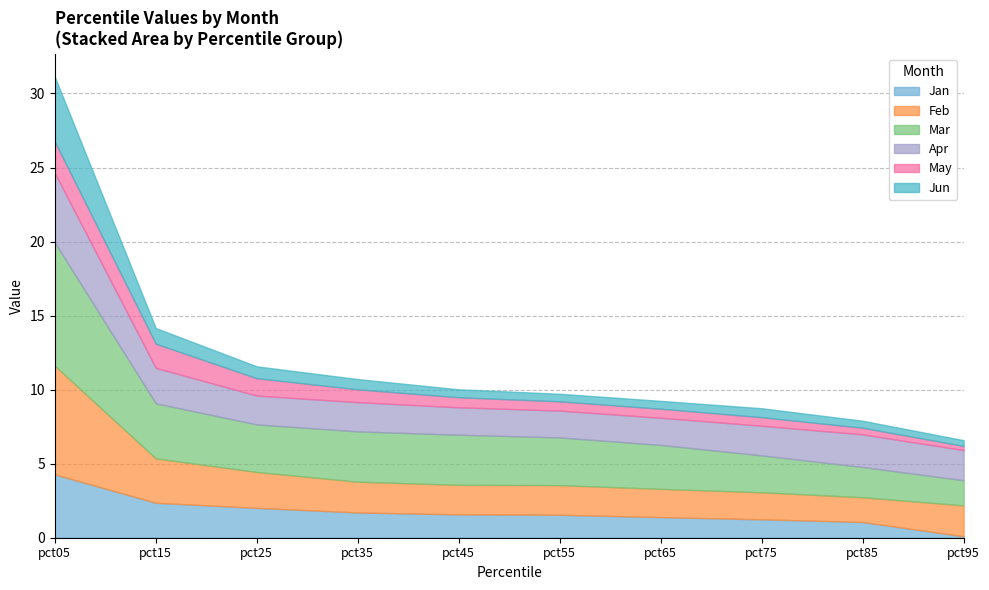

What is the sum of all Jan values?

17.3